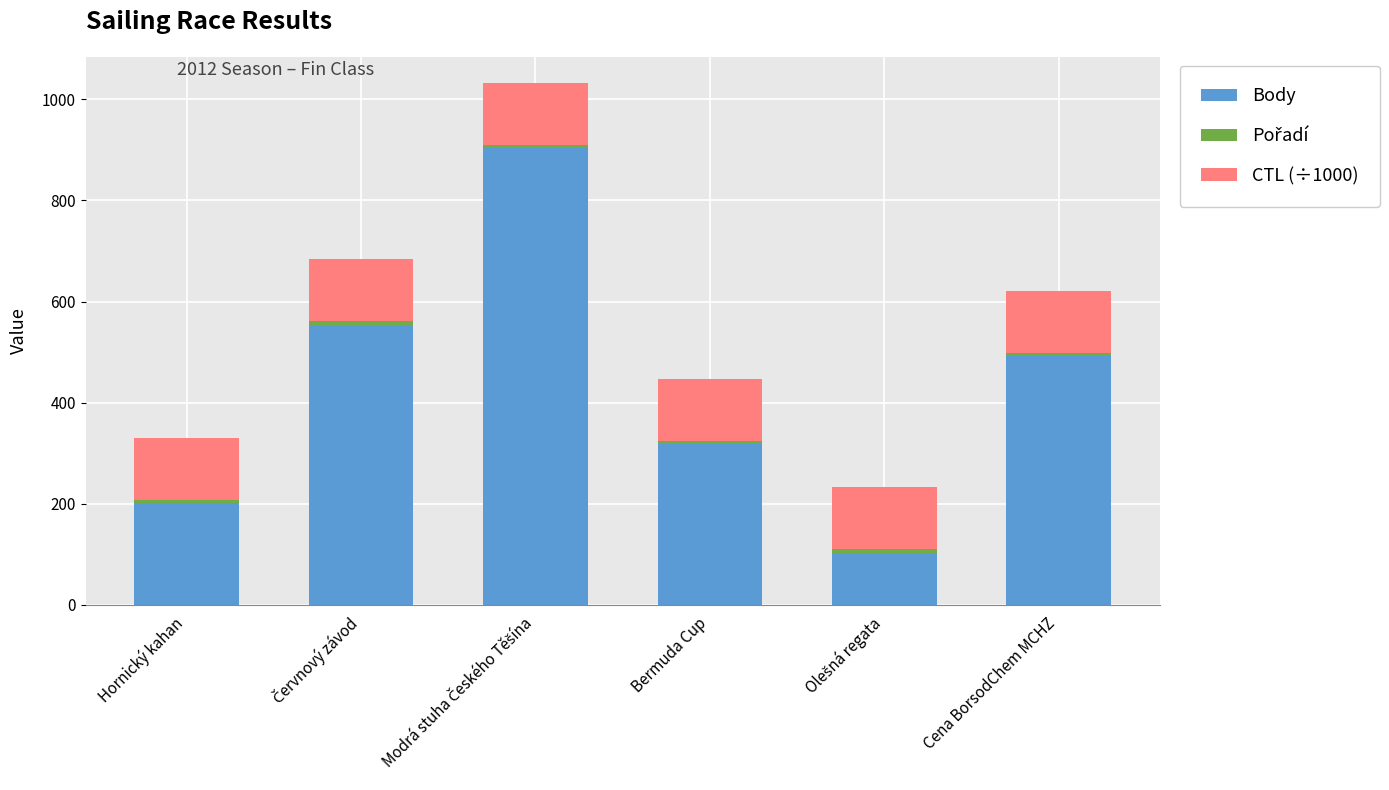

What is the difference between the maximum and minimum values in the Body series?

803.0